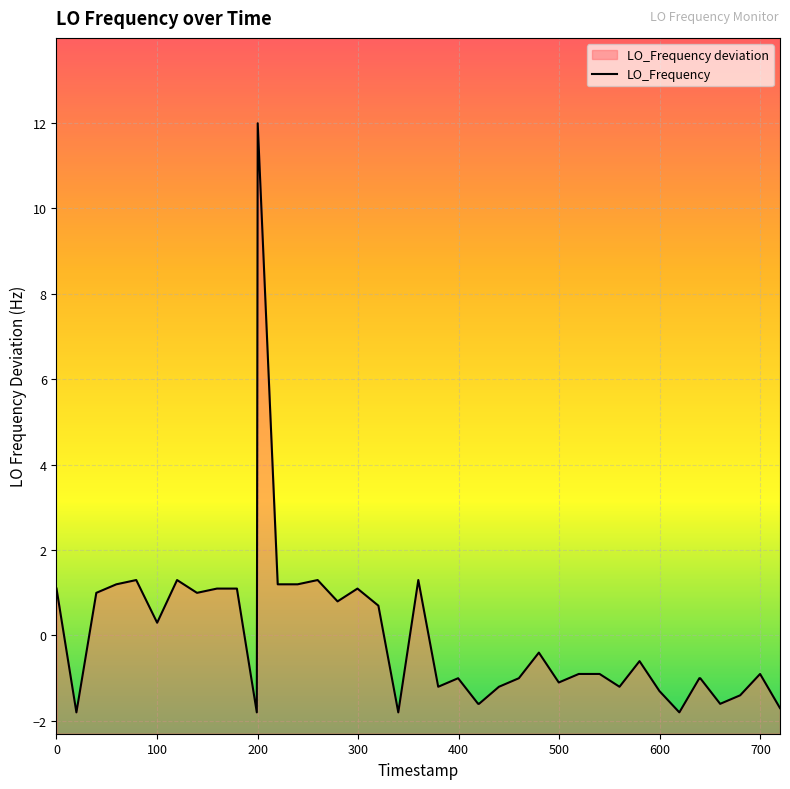

What is the smallest value displayed?

-1.8